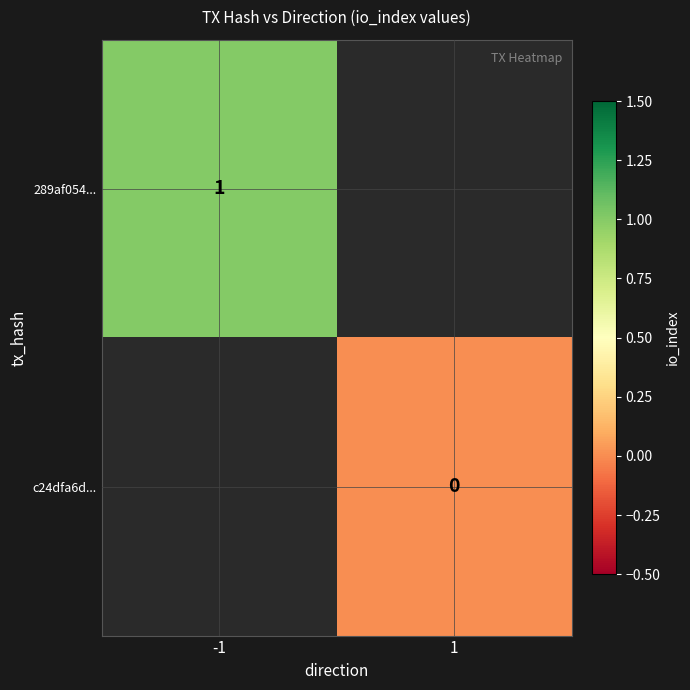

Is the value of c24dfa6d... at 1 greater than the value of 289af054... at -1?

No